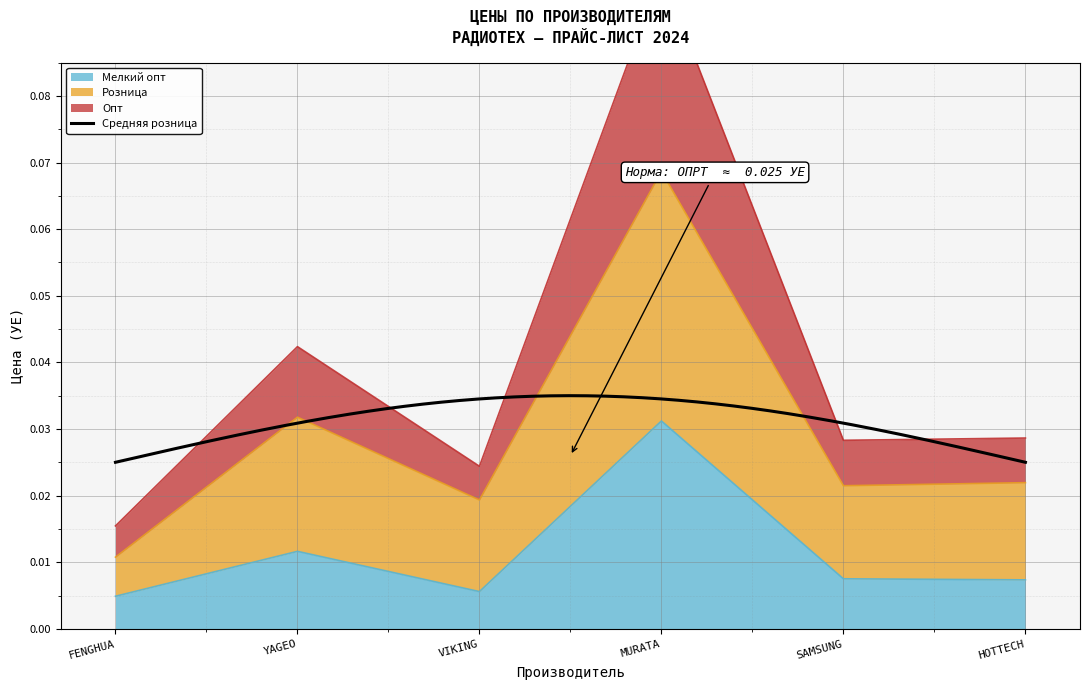

At which category is the sum across all series the highest?

MURATA